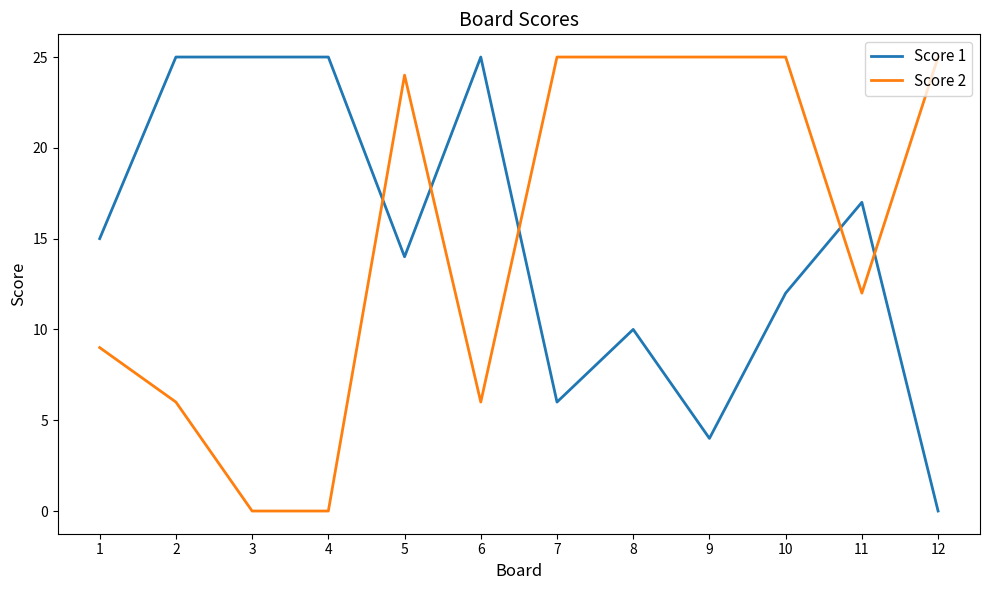

How many values in Score 1 are above zero?

11